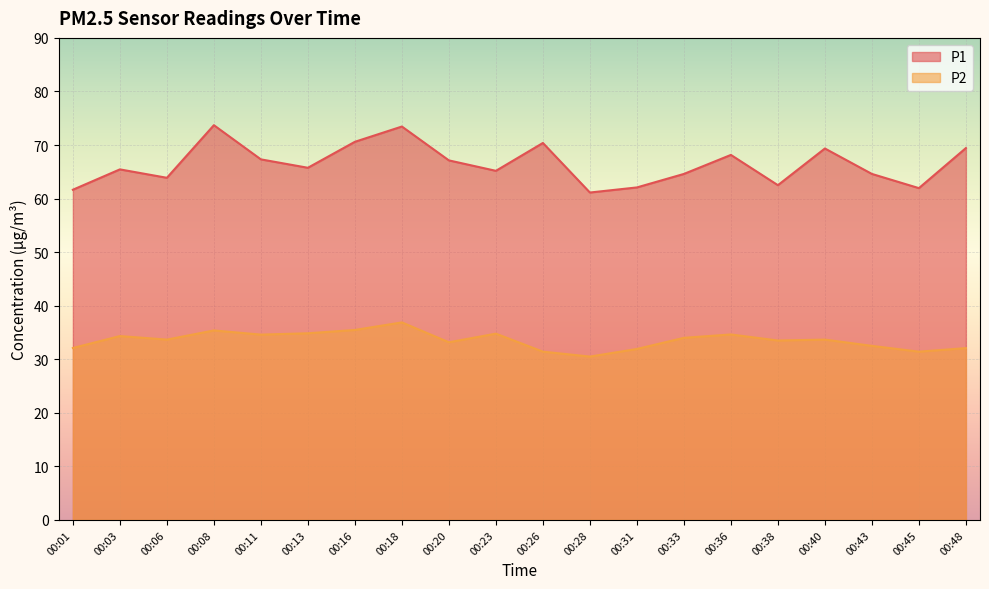

What is the maximum value for P1?

73.7